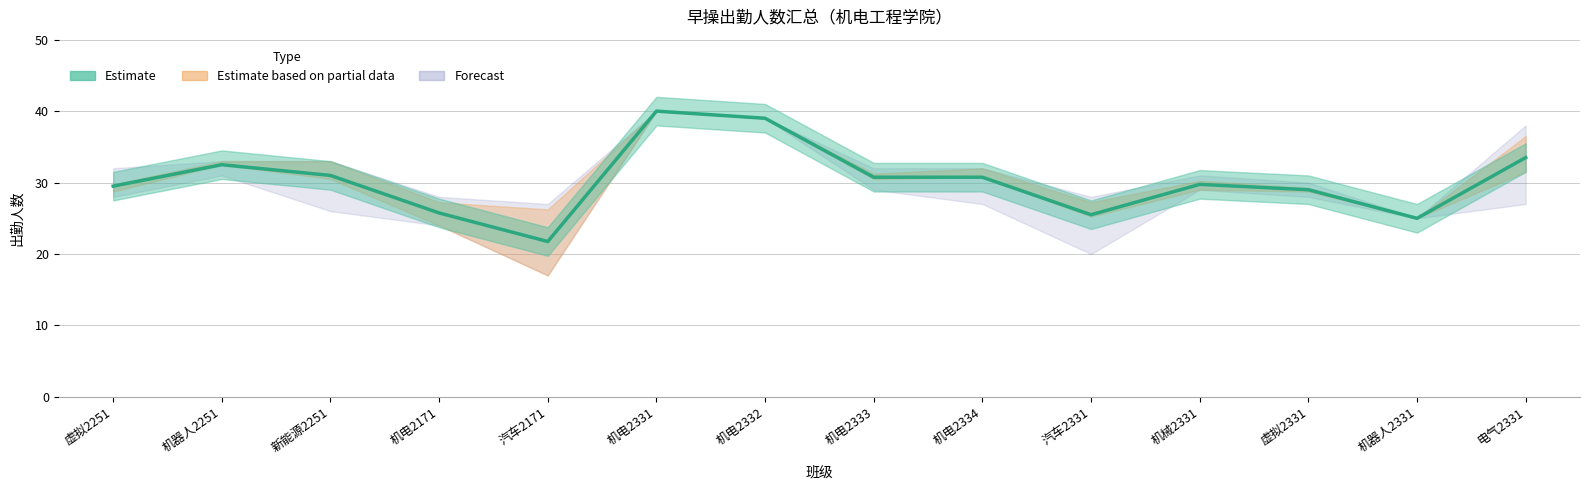

What is the label of the 5th point from the left?

汽车2171